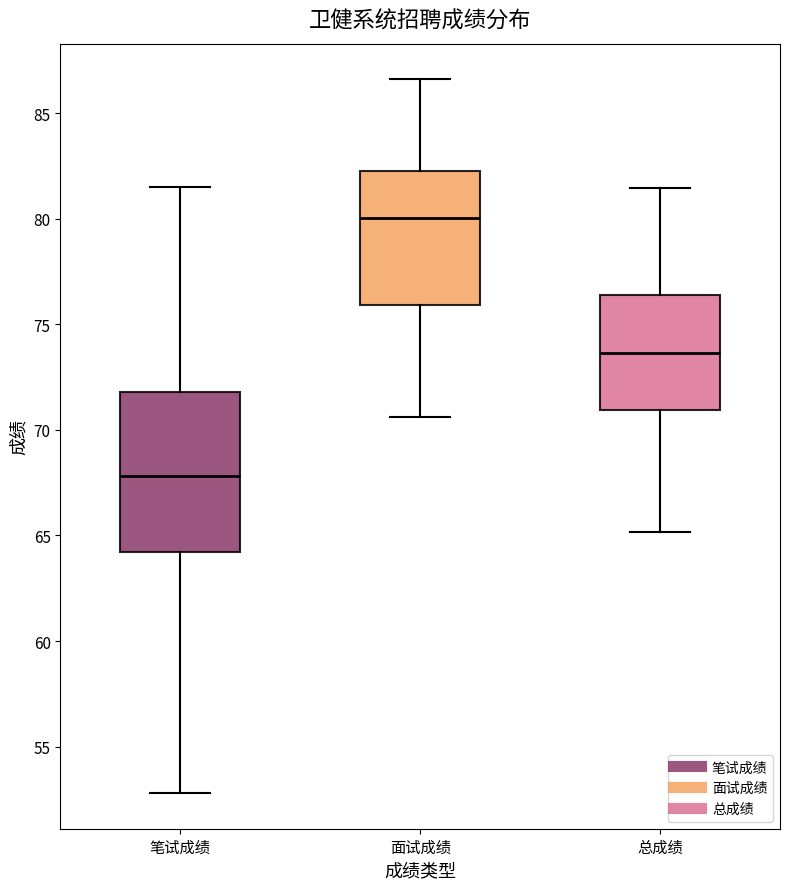

Comparing the boxes themselves (not the whiskers), which one is the tallest?

笔试成绩